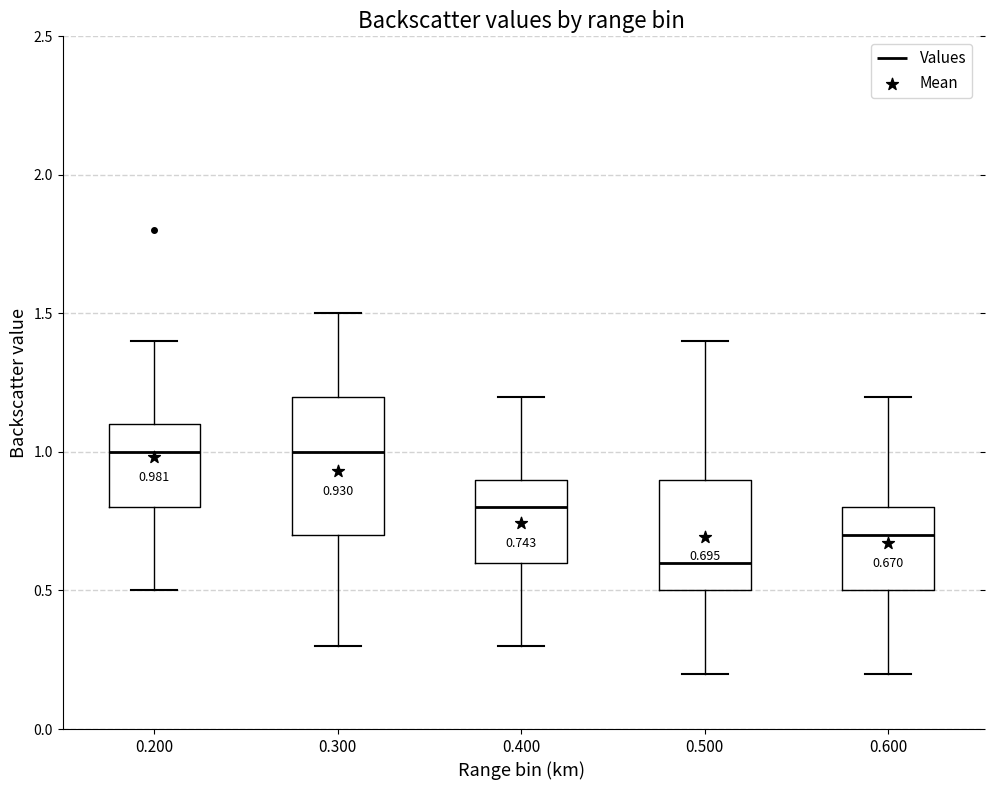

Which box is the tallest, from its lower edge to its upper edge?

0.300